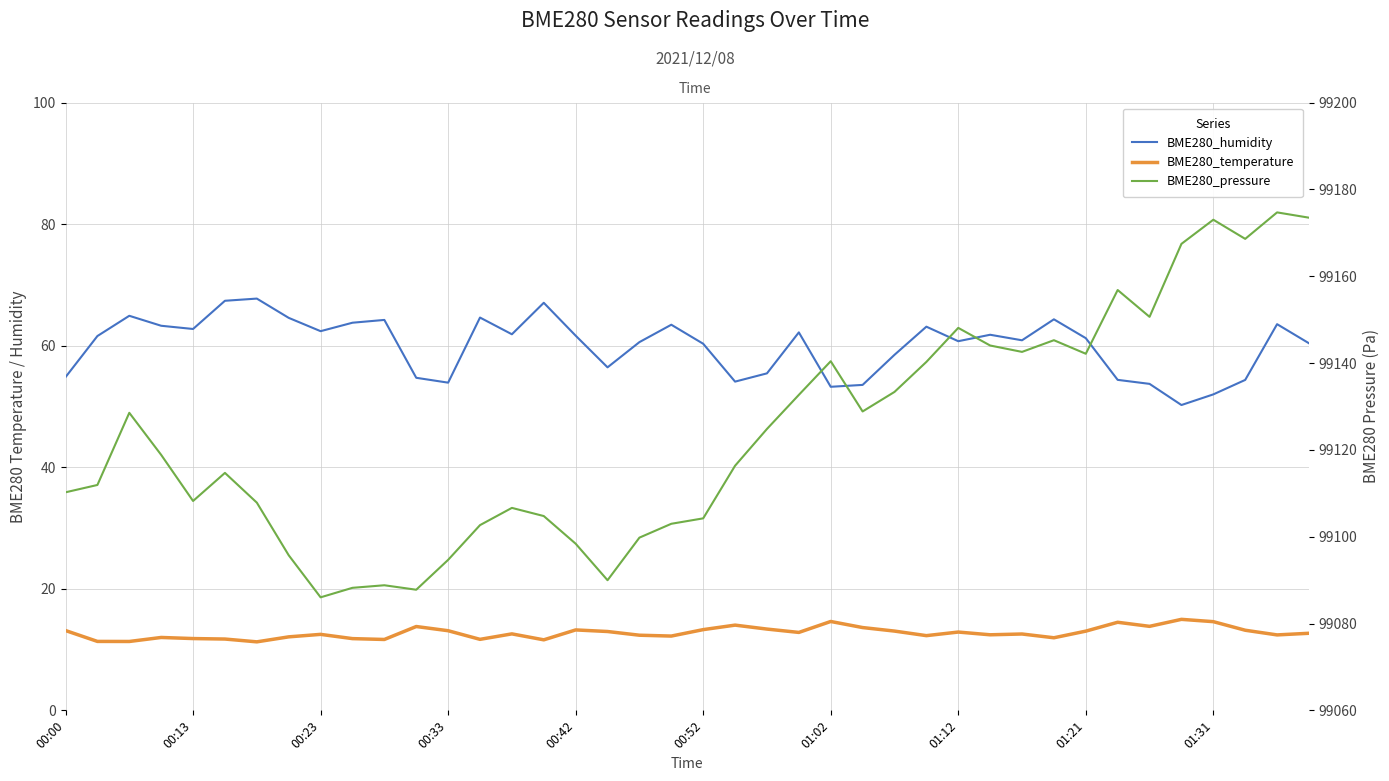

Rank the series at 33 from highest to lowest value.

BME280_pressure, BME280_humidity, BME280_temperature